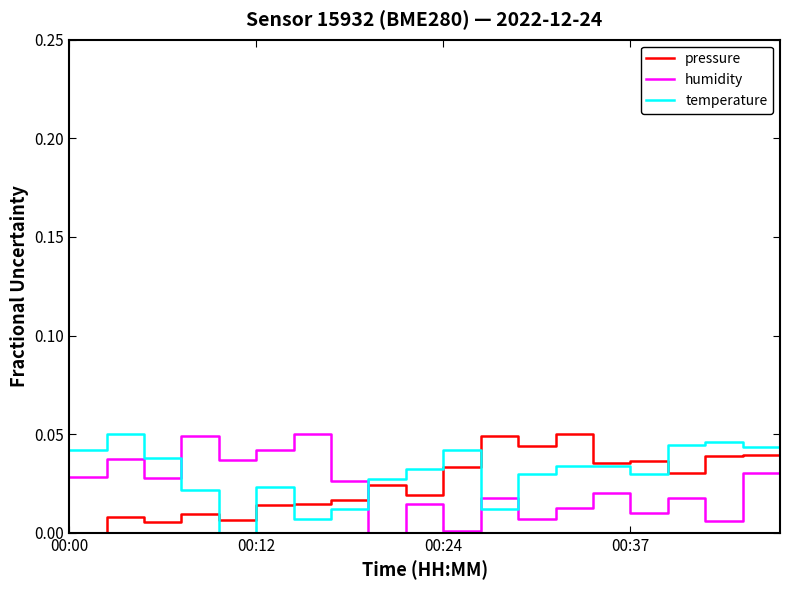

Which series ends up on top after the final intersection of temperature and humidity?

temperature